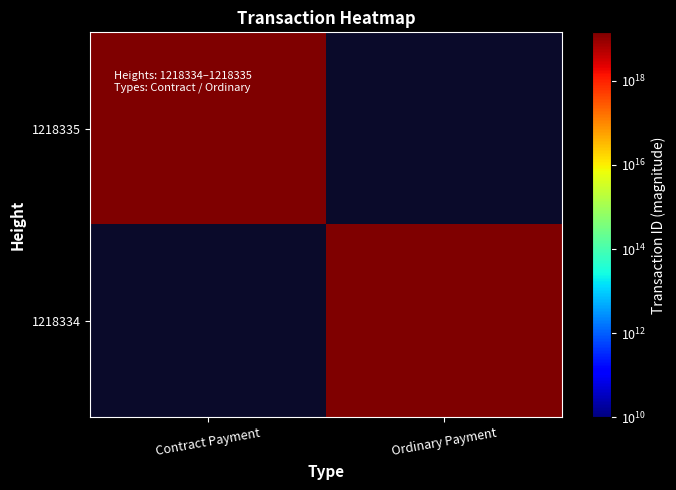

Is it true that 1218334 equals 4619480737570030592.0 at Ordinary Payment?

False